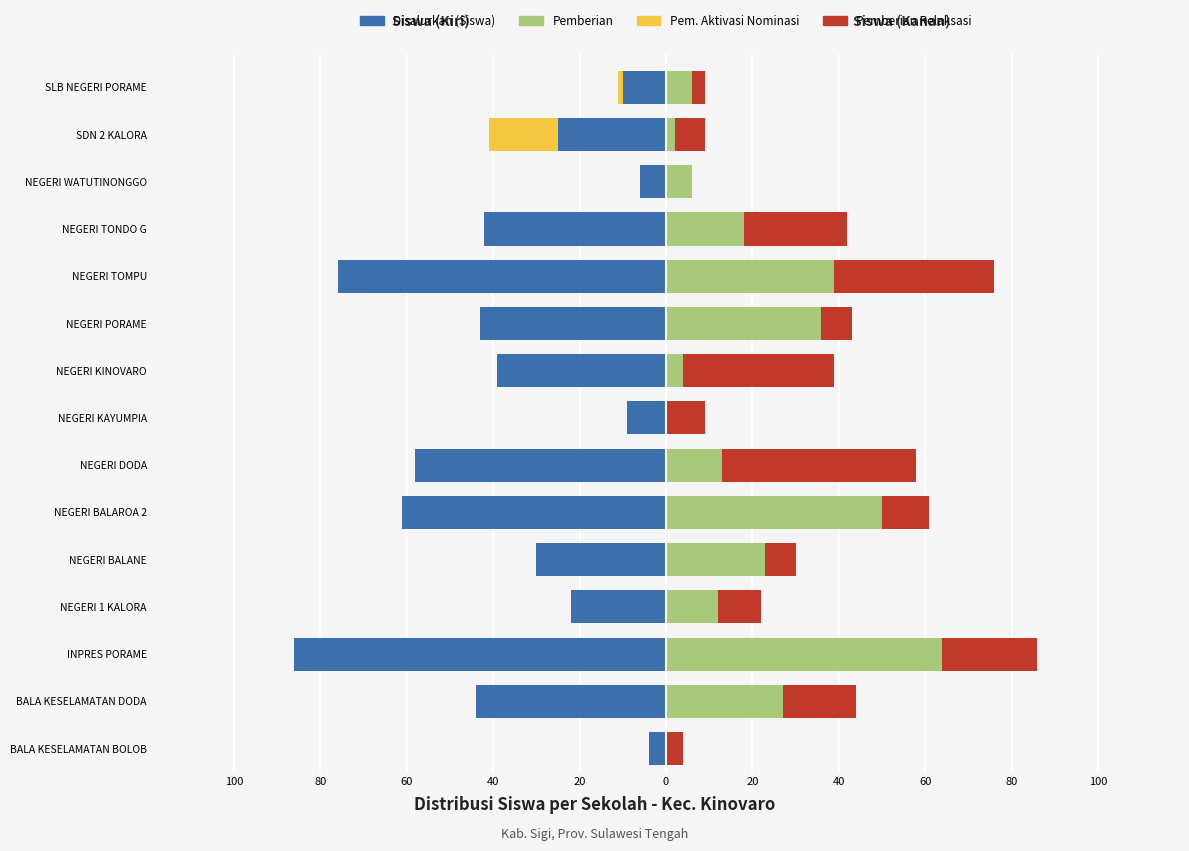

Which series changed the most between NEGERI TONDO G and SDN 2 KALORA?

Disalurkan (Siswa)